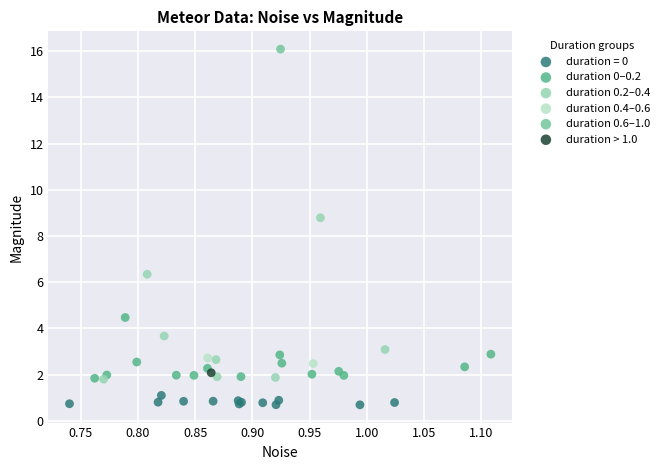

Which series contains the highest Y value?

duration 0.6–1.0